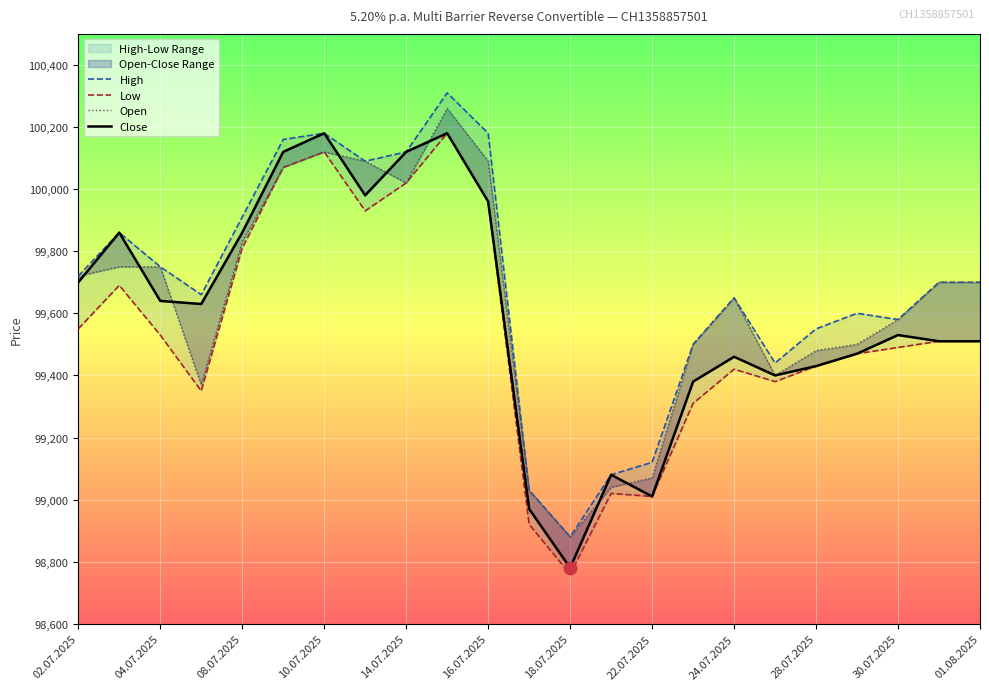

Which series has the largest Y range (max minus min)?

High